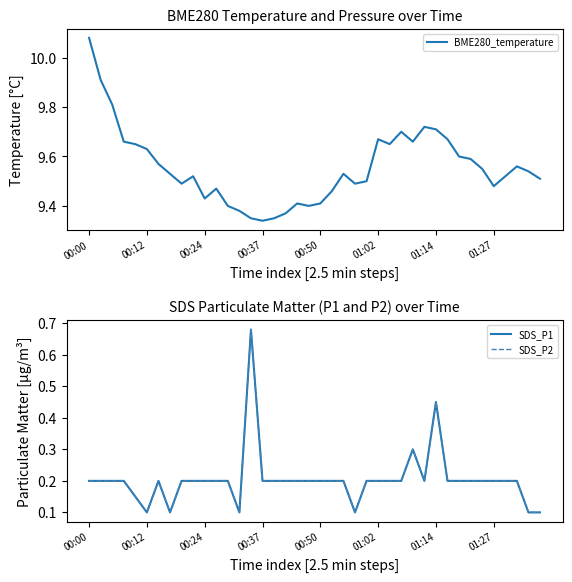

True or false: BME280_temperature and SDS_P2 cross at least once.

False